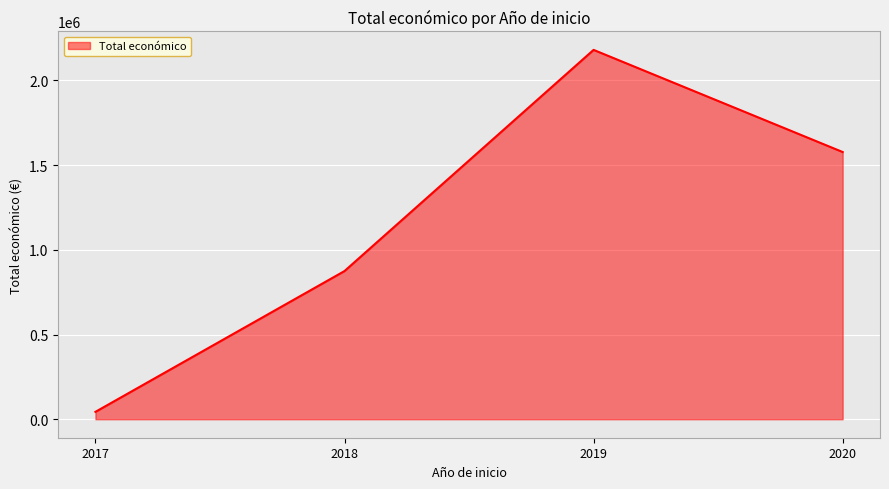

Read the value at 2019, to the nearest 50.

2179350